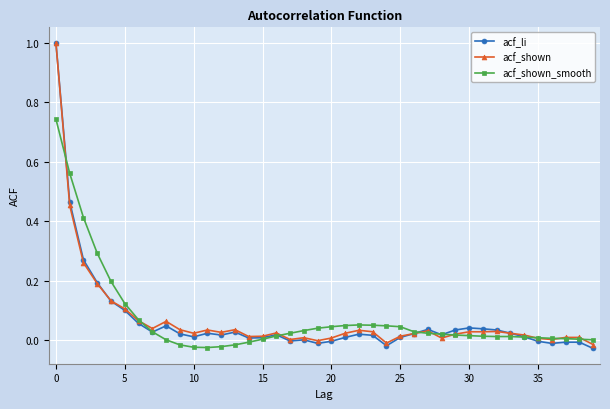

True or false: acf_shown has more than 0 points higher than both neighbors.

True